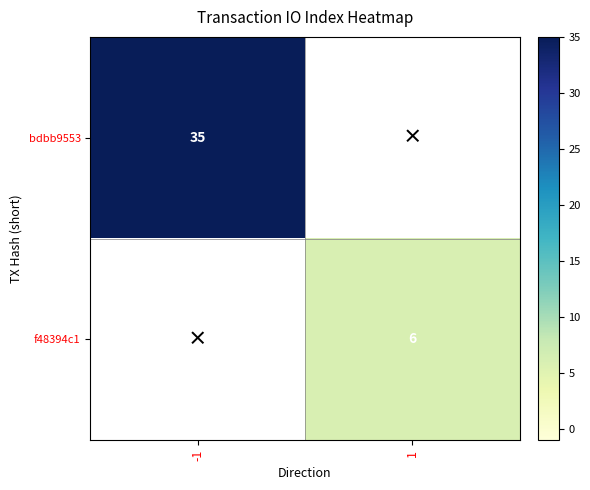

What is the minimum value shown in the chart?

6.0